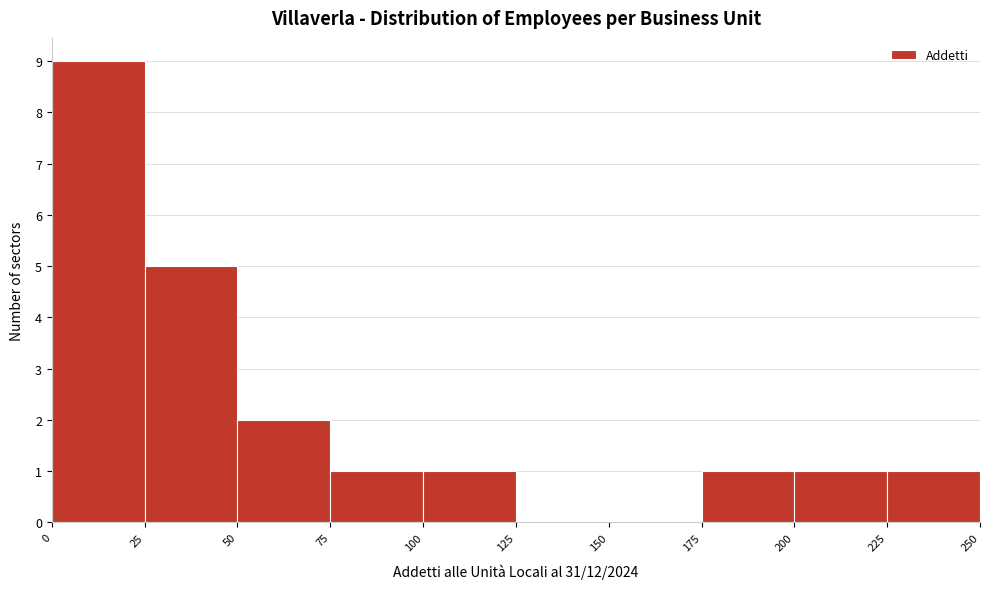

Reading left to right, transcribe this chart: for each bar, give the range it covers on the x-axis and its height. The values are not printed on the chart, so give them approximately, as read against the axis.

0 to 25: 9
25 to 50: 5
50 to 75: 2
75 to 100: 1
100 to 125: 1
125 to 150: 0
150 to 175: 0
175 to 200: 1
200 to 225: 1
225 to 250: 1